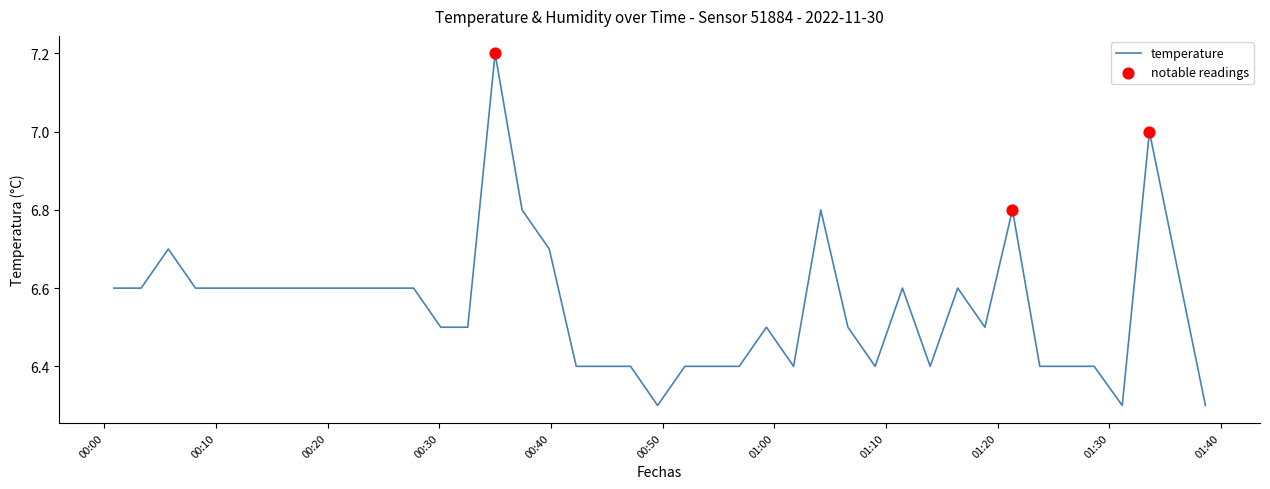

What is the greatest value displayed?

7.2